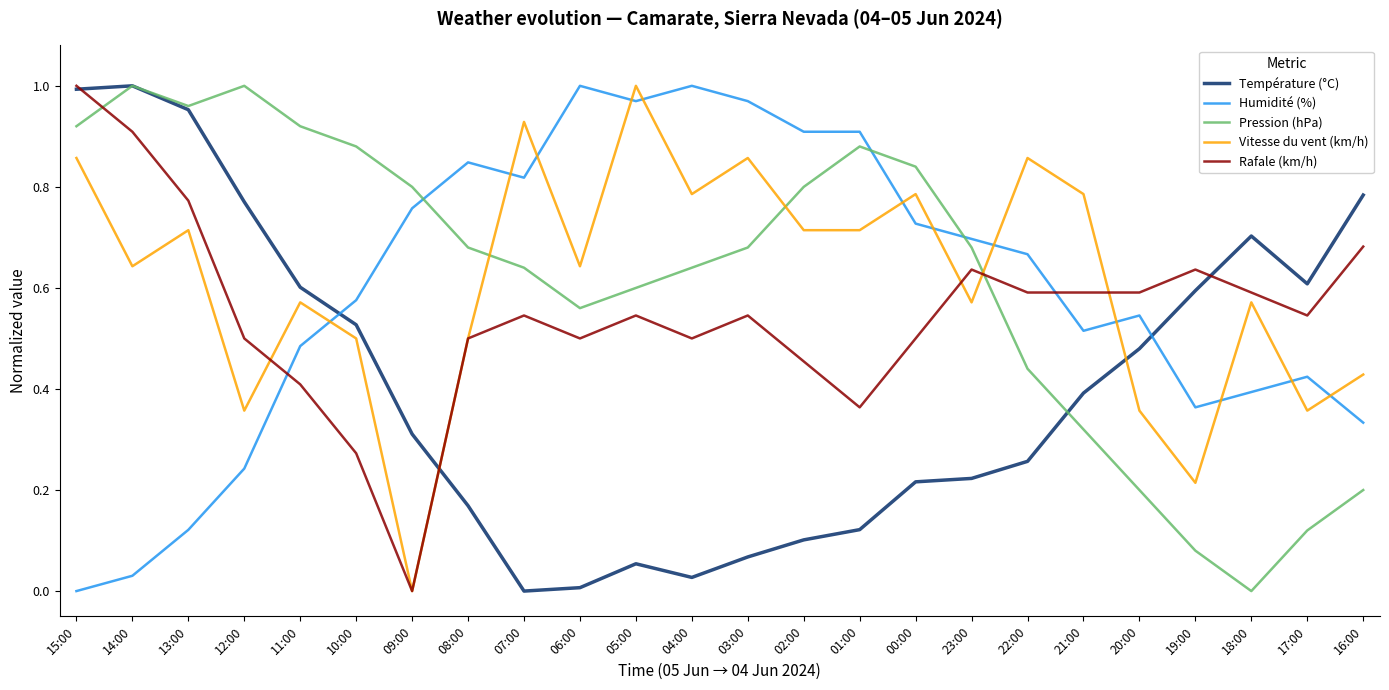

Between which two adjacent categories do Rafale (km/h) and Vitesse du vent (km/h) first intersect?

12:00 and 11:00